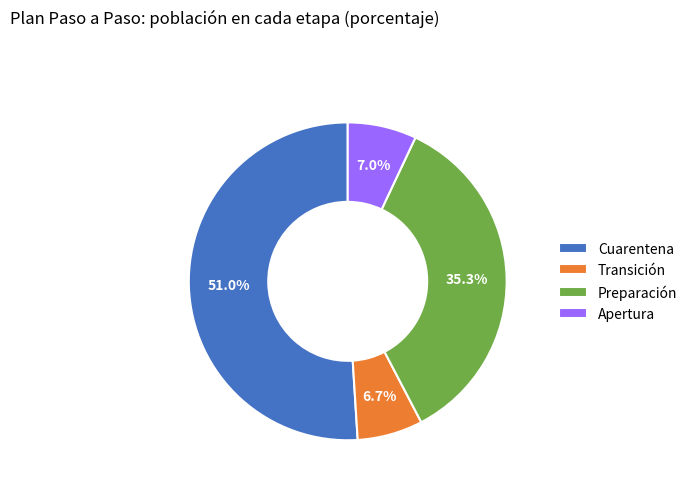

To the nearest percent, what percentage of the pie is Cuarentena?

51%